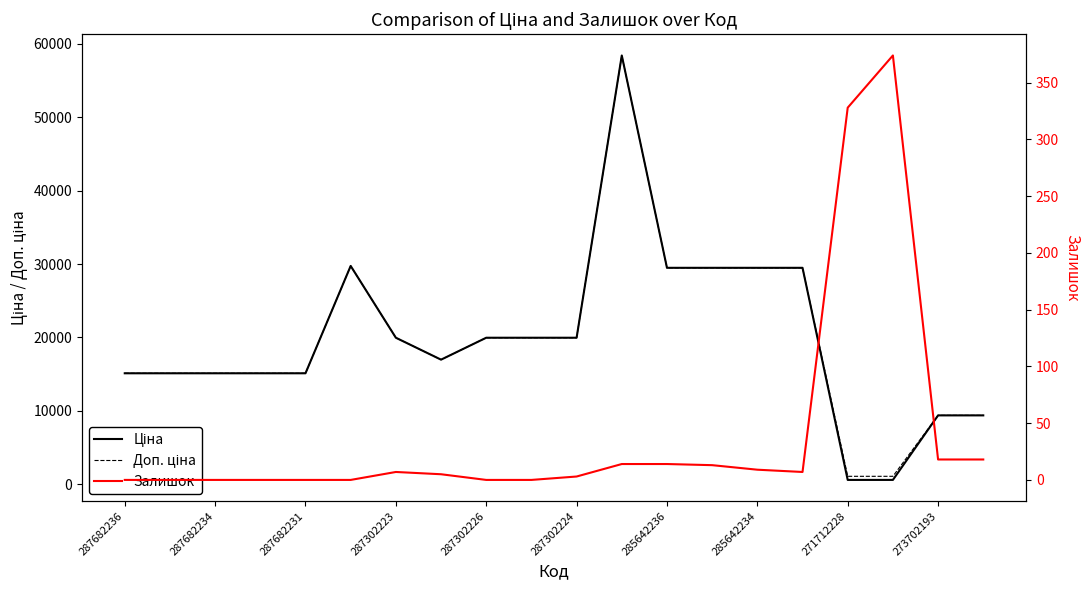

At which label does Ціна reach its peak?

11